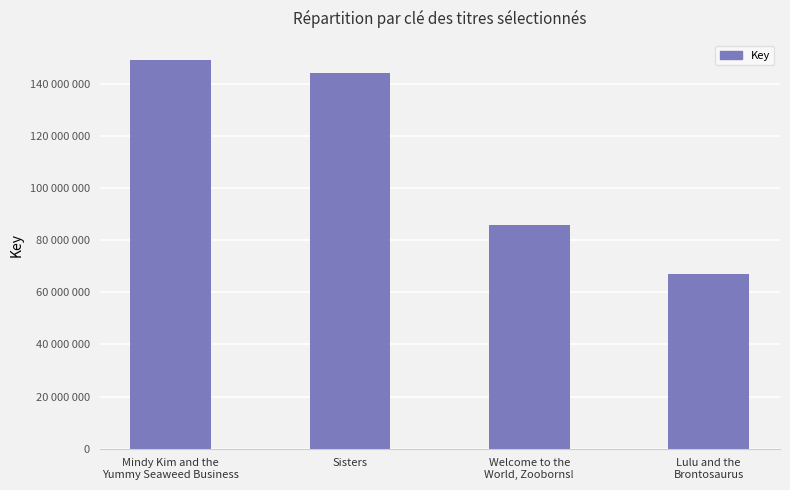

The value at Mindy Kim and the
Yummy Seaweed Business is 149015353. True or false?

True